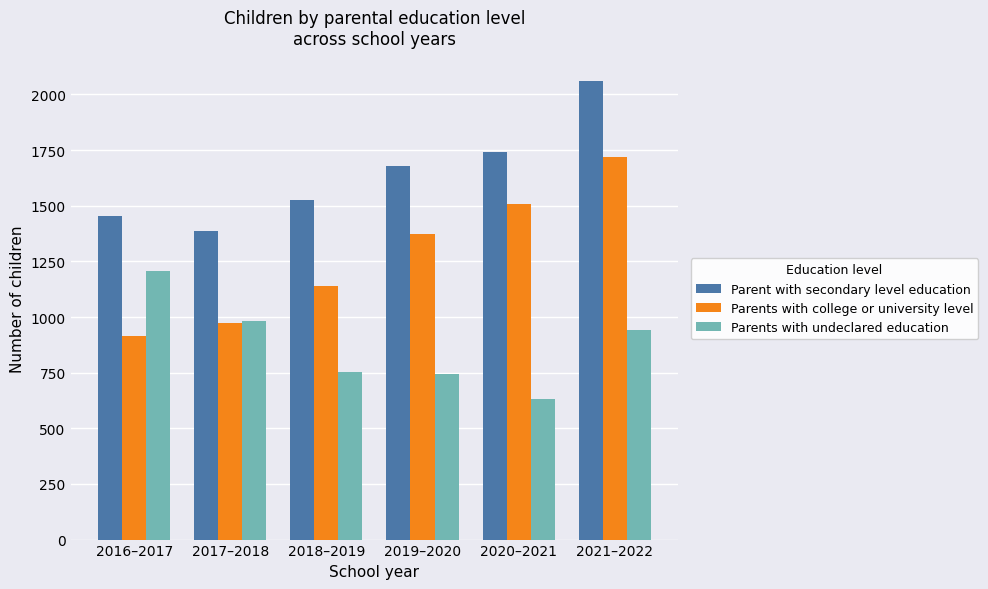

Reading right to left, transcribe all the data shown in this chart.

Parent with secondary level education: 2021–2022=2062	2020–2021=1741	2019–2020=1679	2018–2019=1527	2017–2018=1387	2016–2017=1455
Parents with college or university level: 2021–2022=1717	2020–2021=1509	2019–2020=1372	2018–2019=1139	2017–2018=974	2016–2017=914
Parents with undeclared education: 2021–2022=941	2020–2021=631	2019–2020=744	2018–2019=753	2017–2018=984	2016–2017=1205